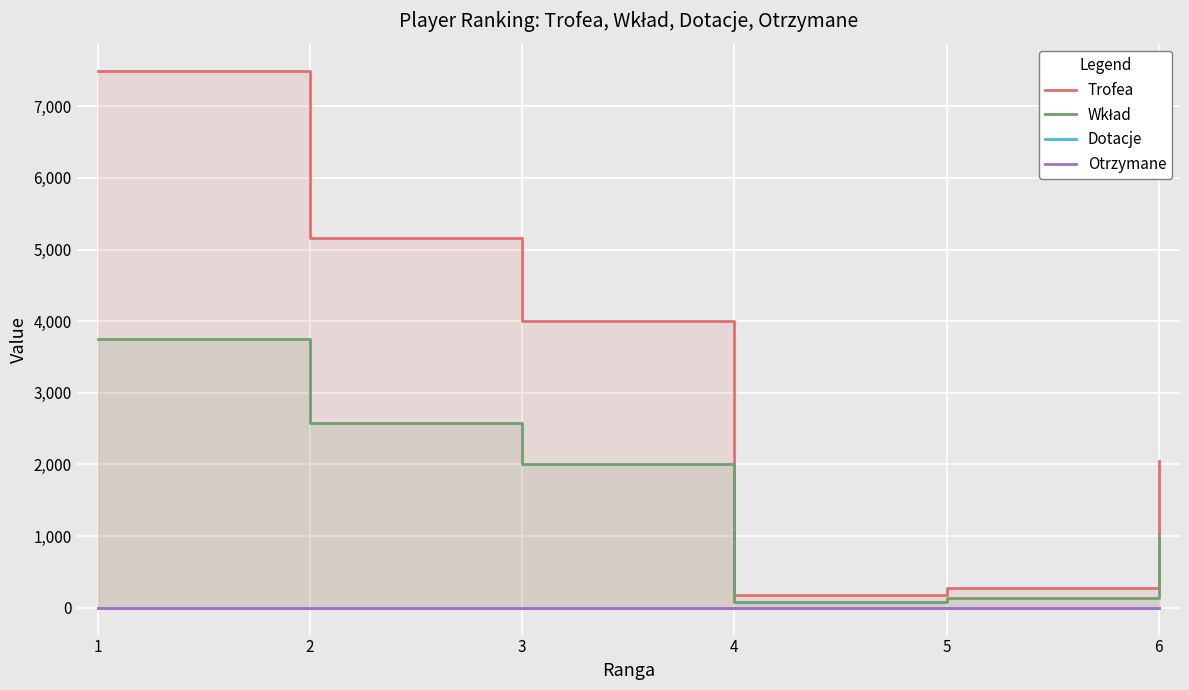

True or false: Wkład has a value of 1759 at 6.

False